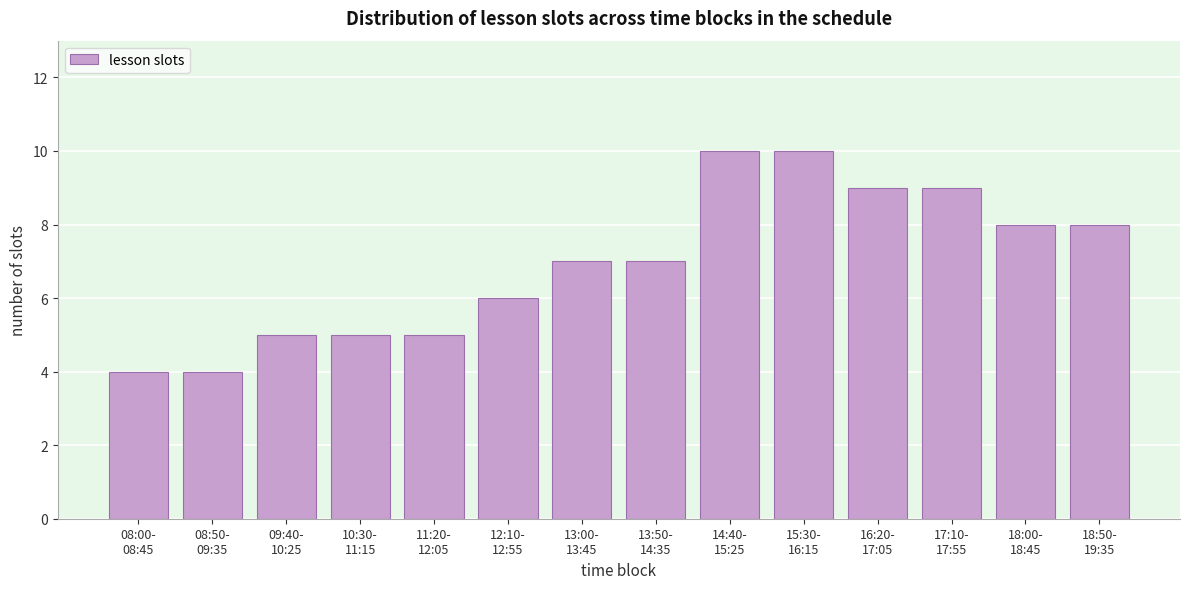

Reading right to left, extract all data points from this chart.

8	8	9	9	10	10	7	7	6	5	5	5	4	4